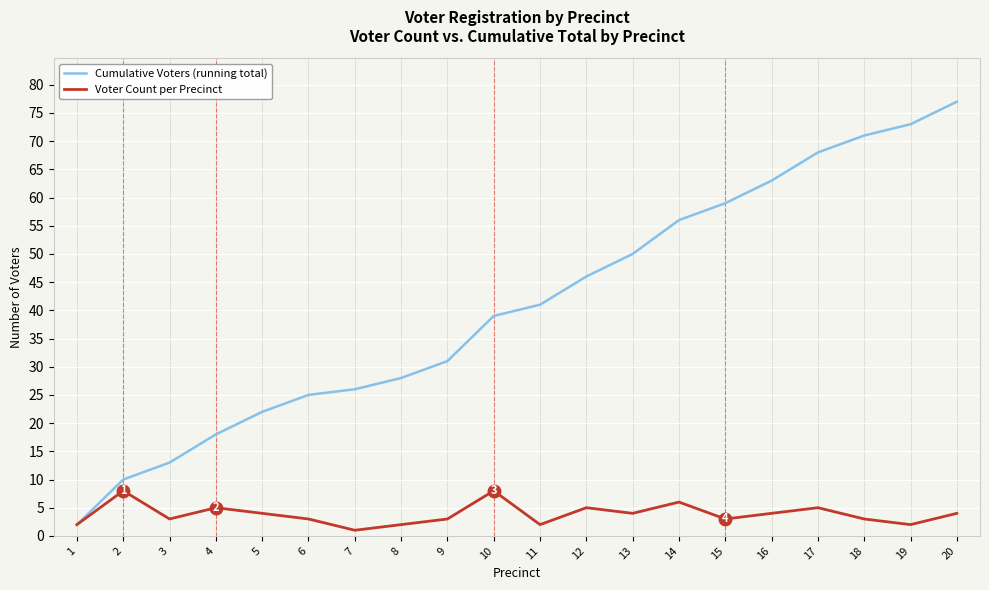

Rank the series at 4 from highest to lowest value.

Cumulative Voters (running total), Voter Count per Precinct